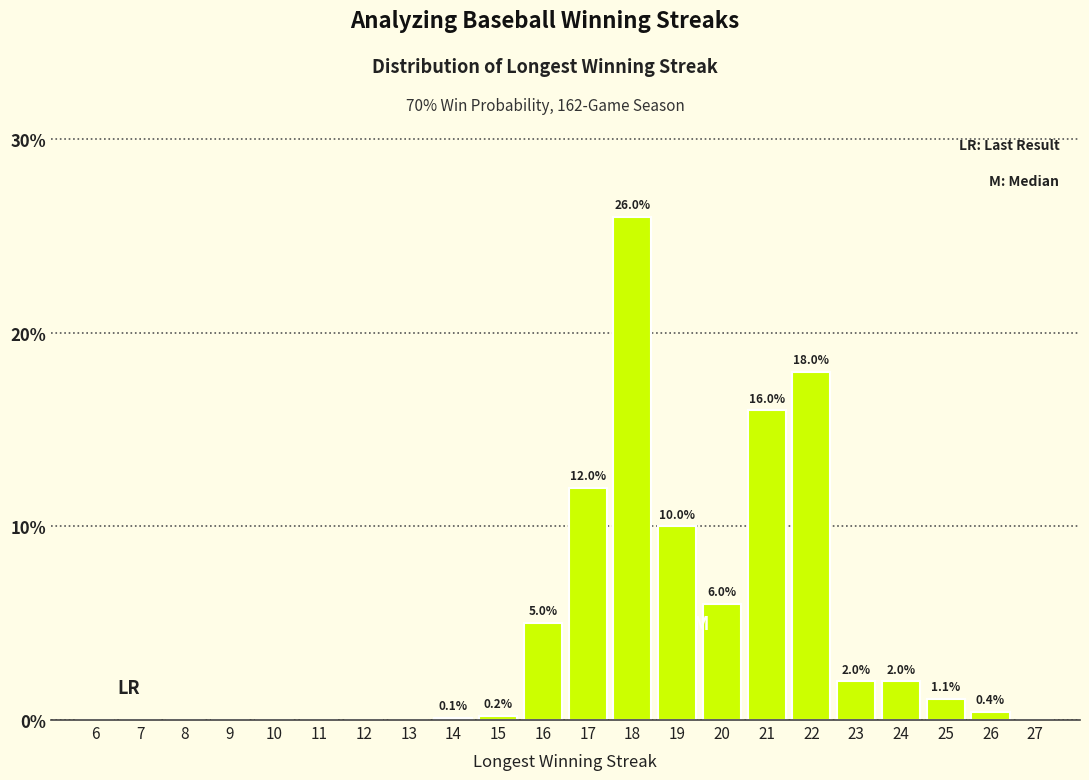

Reading left to right, extract all data points from this chart.

6=0.0	7=0.0	8=0.0	9=0.0	10=0.0	11=0.0	12=0.0	13=0.0	14=0.1	15=0.2	16=5.0	17=12.0	18=26.0	19=10.0	20=6.0	21=16.0	22=18.0	23=2.0	24=2.0	25=1.1	26=0.4	27=0.0